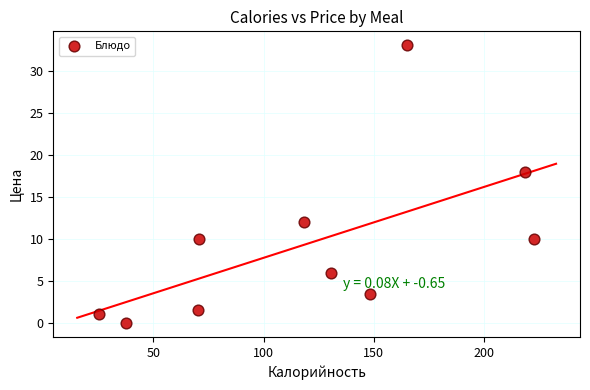

What is the range of Y values (max minus min)?

33.0